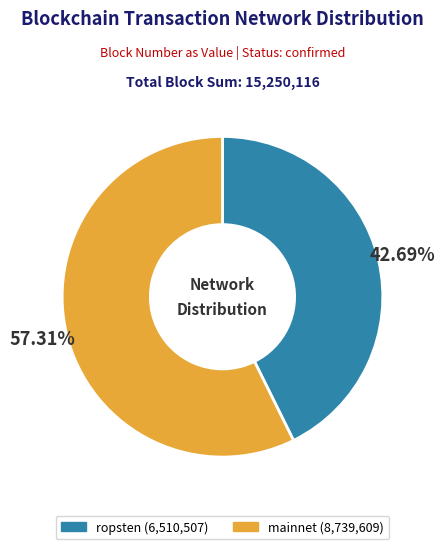

How many slices are in this pie chart?

2